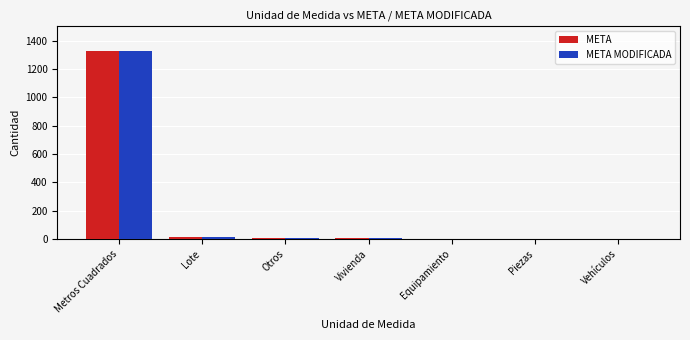

What is the greatest value displayed?

1326